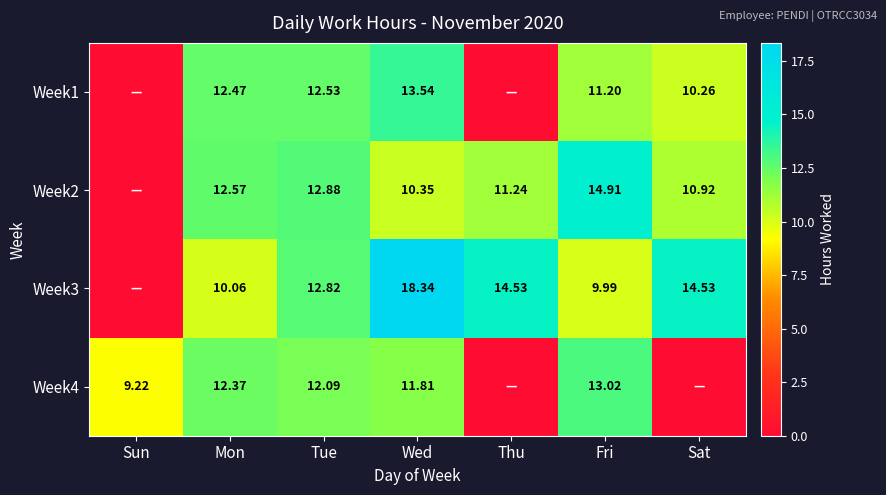

Is the value of Week3 at Thu greater than the value of Week2 at Wed?

Yes